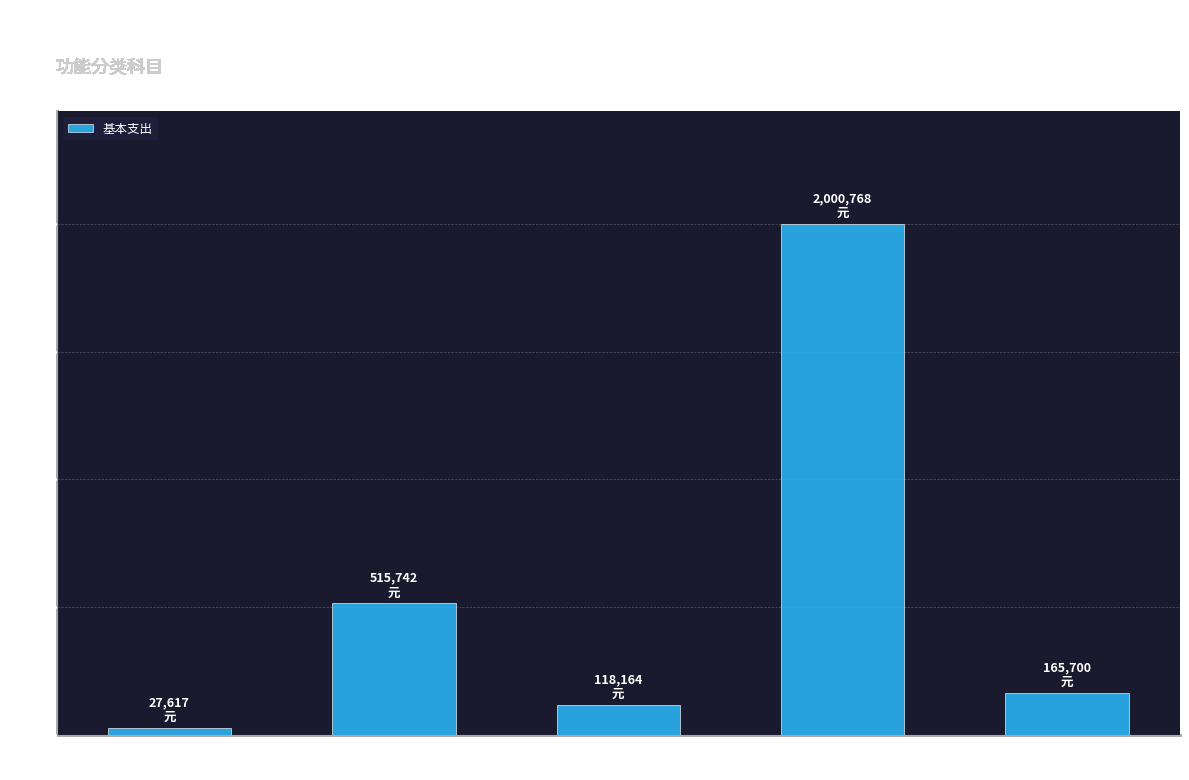

What is the greatest value displayed?

2000768.5